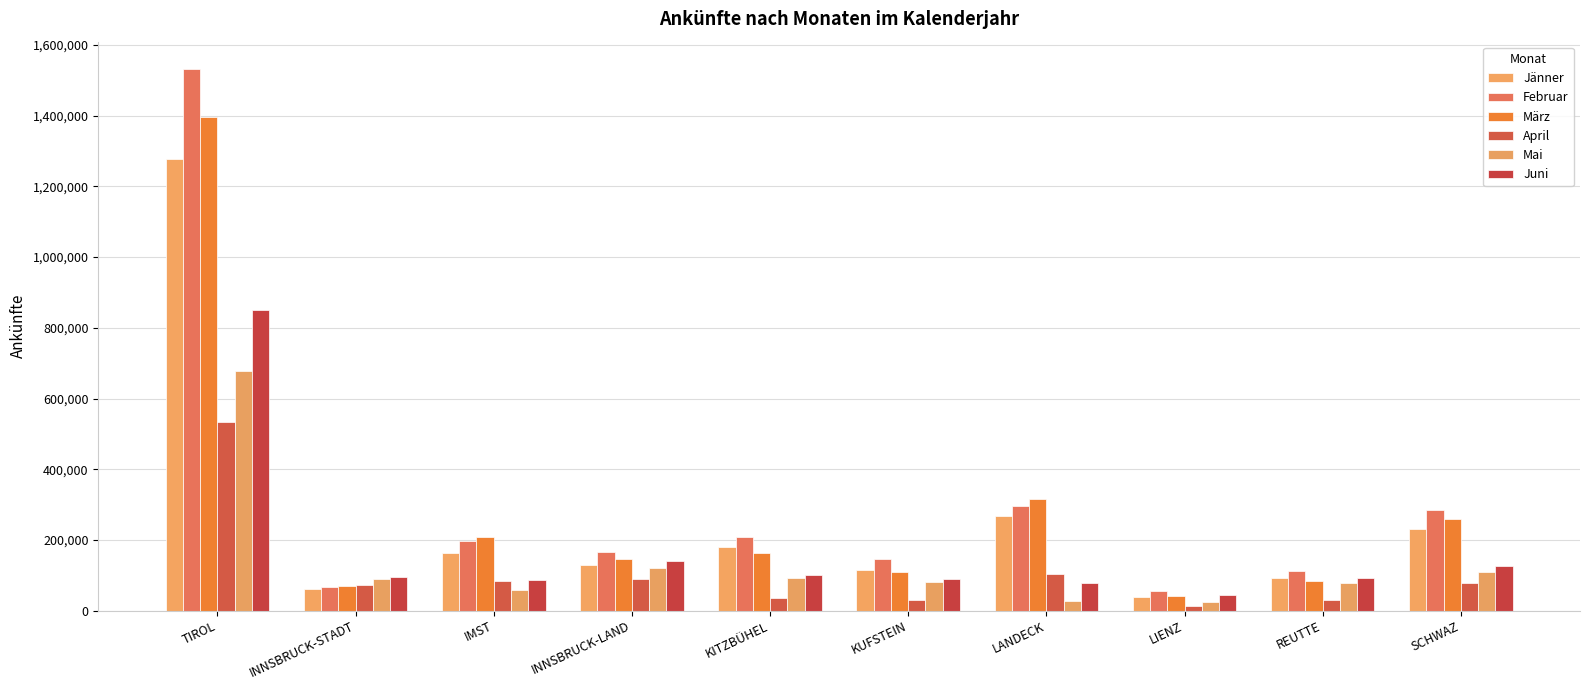

What is the average value of the Februar series?

306590